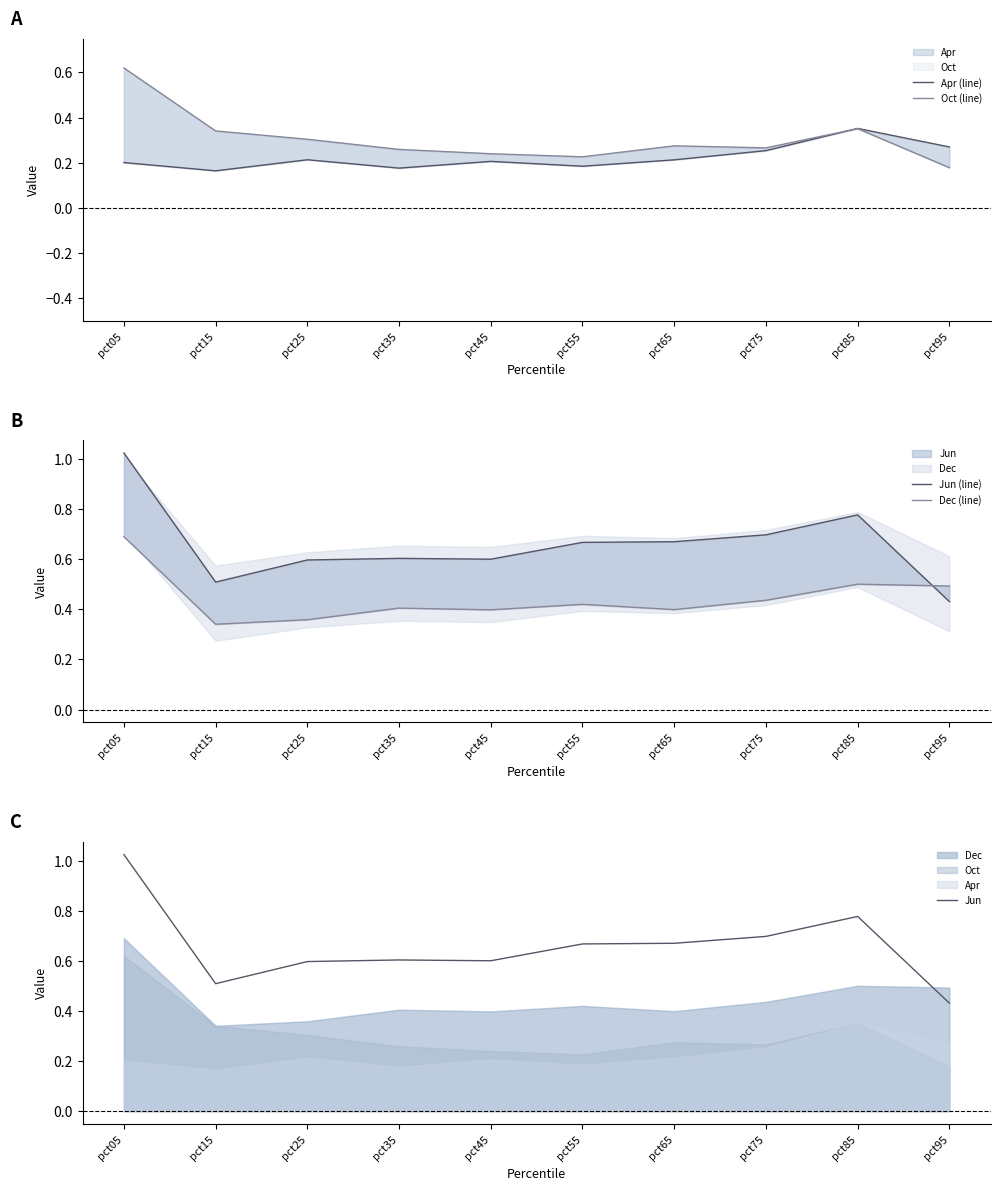

At how many categories does at least one series exceed 0?

10